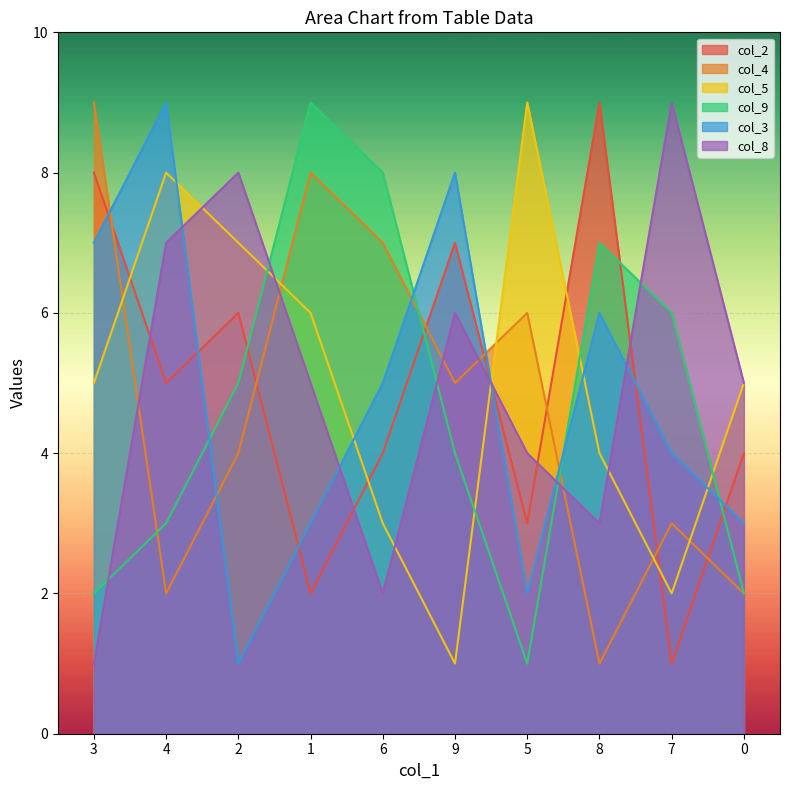

At which category is the sum across all series the highest?

4